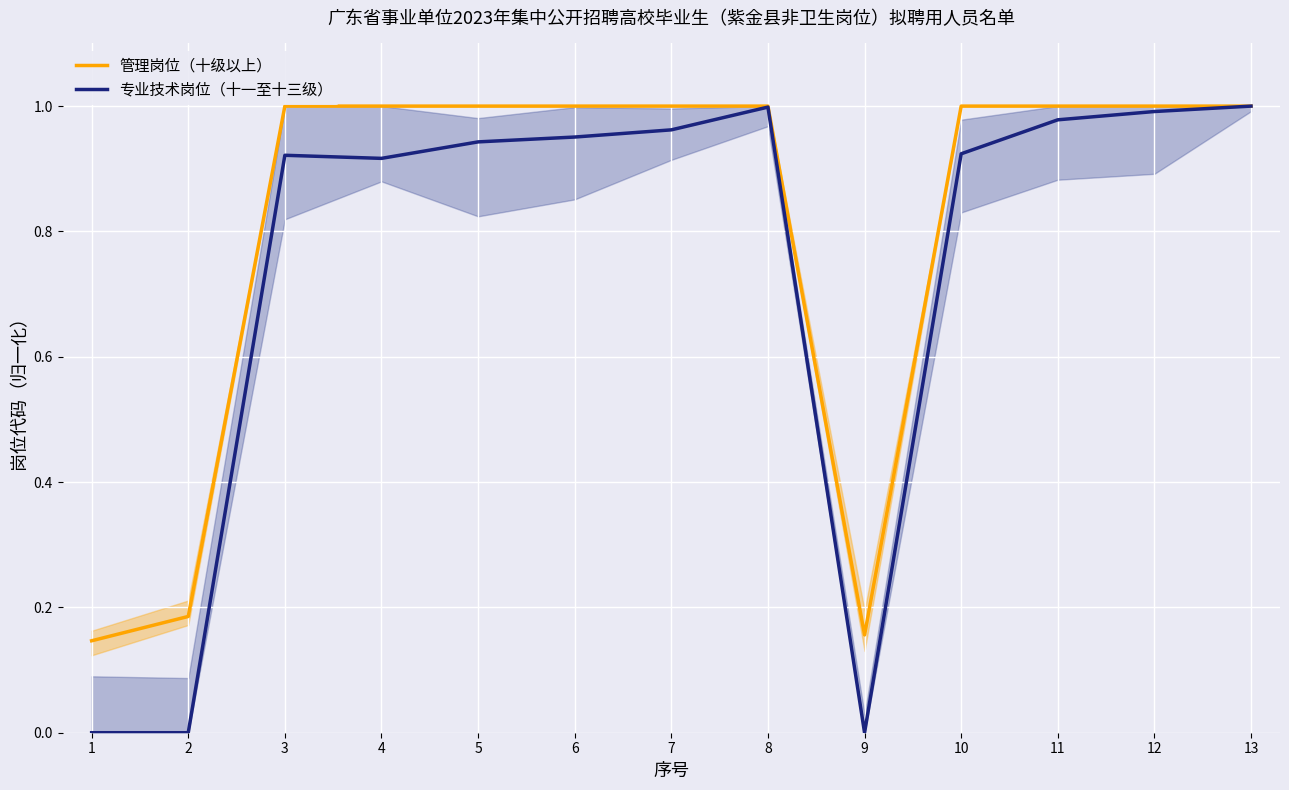

Reading left to right, list all the values displayed in this chart.

管理岗位（十级以上）: 1=0.1	2=0.2	3=1.0	4=1.0	5=1.0	6=1.0	7=1.0	8=1.0	9=0.2	10=1.0	11=1.0	12=1.0	13=1.0
专业技术岗位（十一至十三级）: 1=0.0	2=0.0	3=0.9	4=0.9	5=0.9	6=1.0	7=1.0	8=1.0	9=0.0	10=0.9	11=1.0	12=1.0	13=1.0